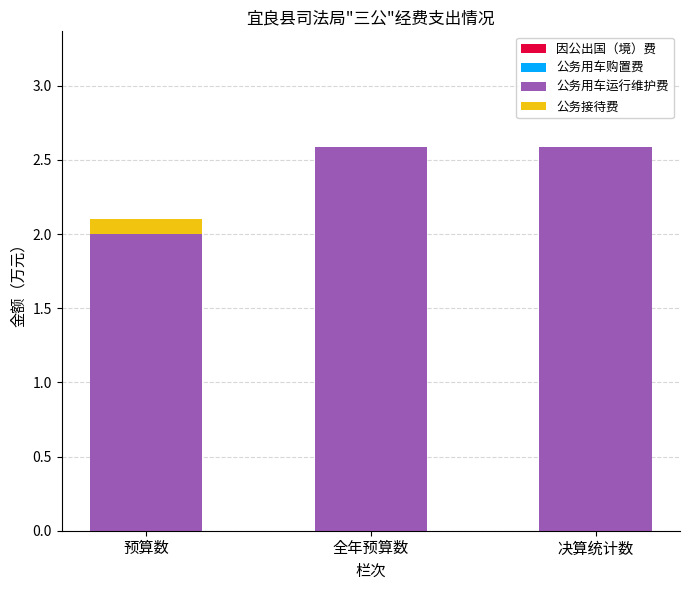

What value does the 公务用车运行维护费 series have at 预算数?

2.0